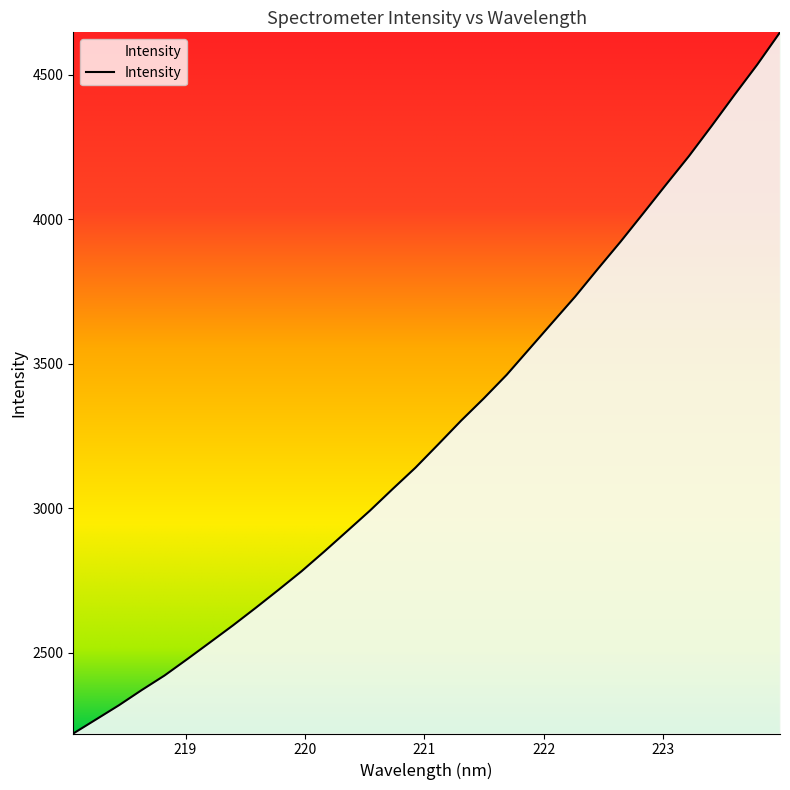

What is the greatest value displayed?

4647.7